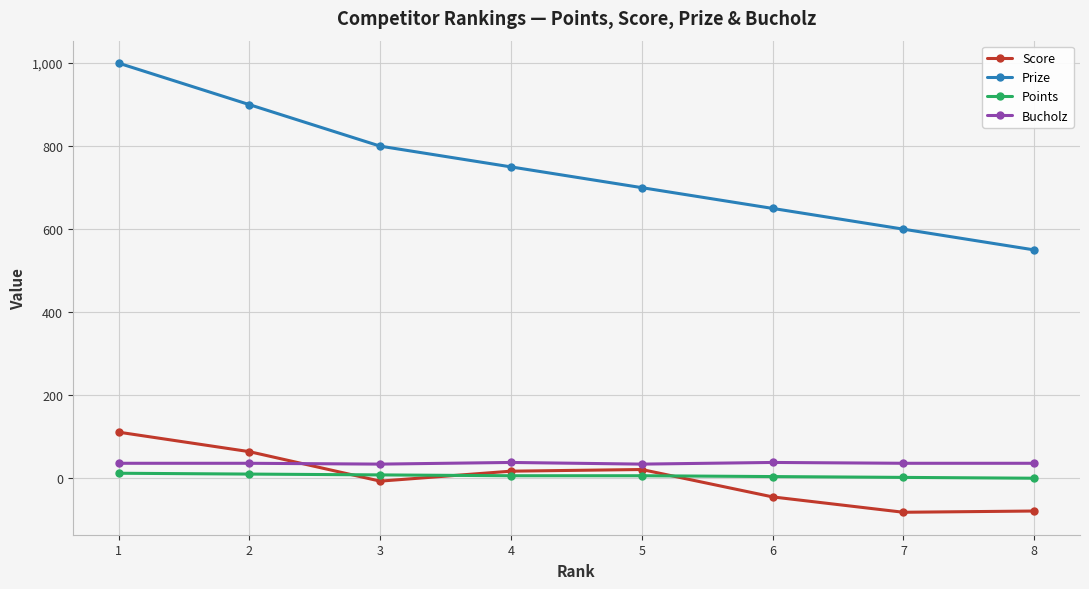

Which category has the highest value in the Score series?

1